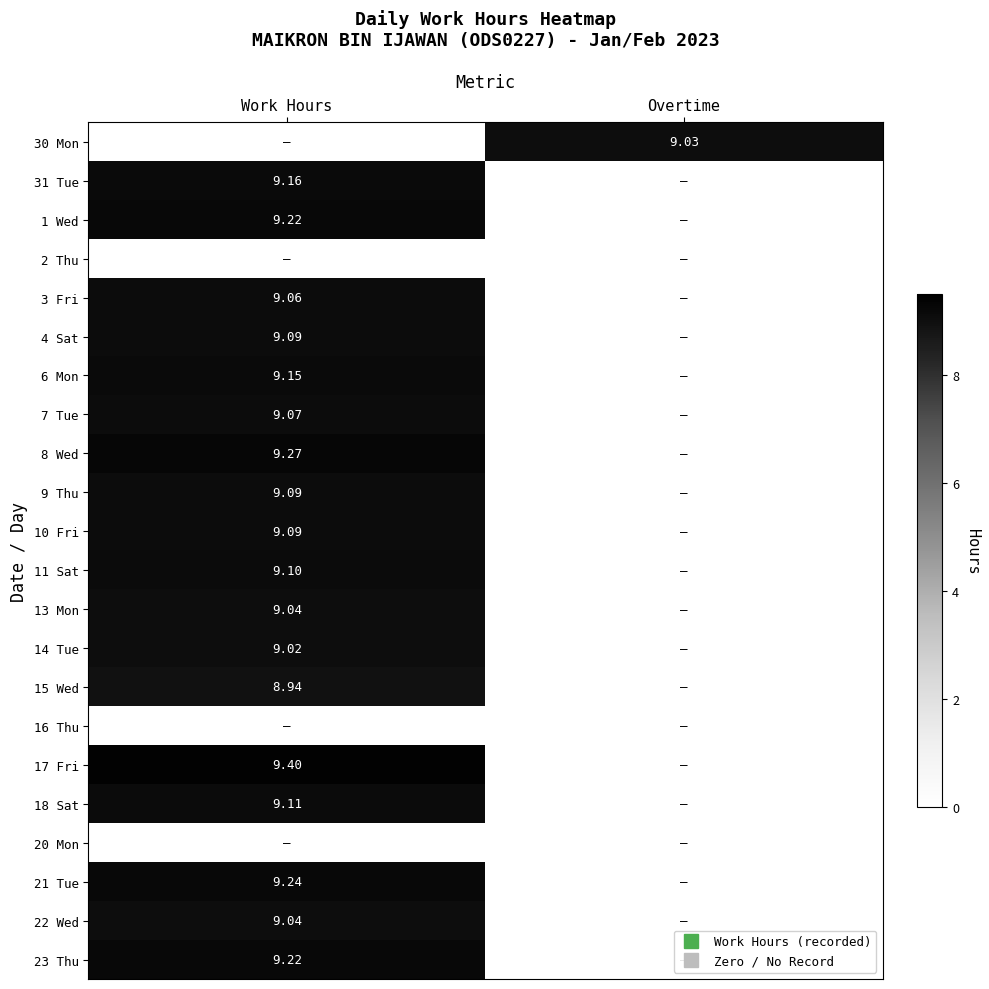

Which has a higher value, Work Hours or Overtime?

Overtime